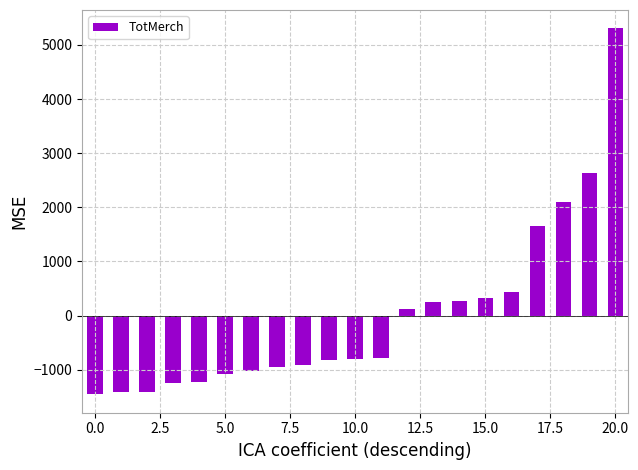

What is the value of the 2nd bar from the left?

-1406.8